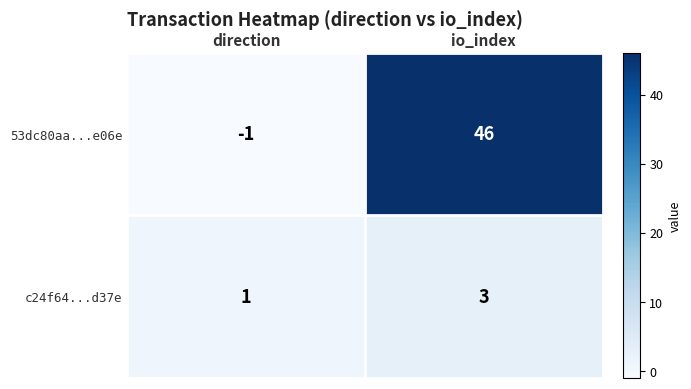

What value does the 53dc80aa...e06e series have at io_index, to the nearest 5?

45